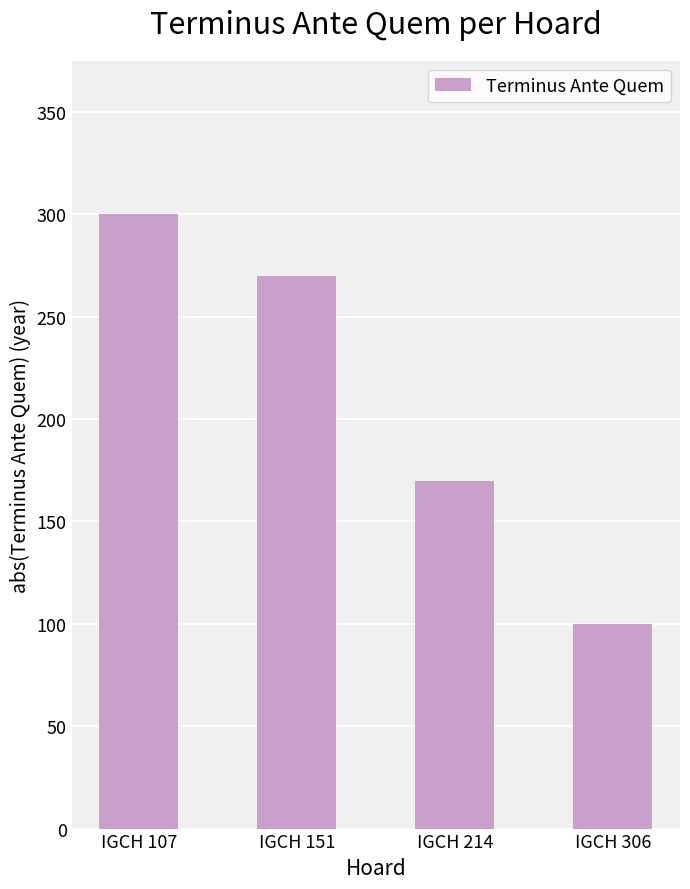

What is the sum of the values at IGCH 214 and IGCH 306?

270